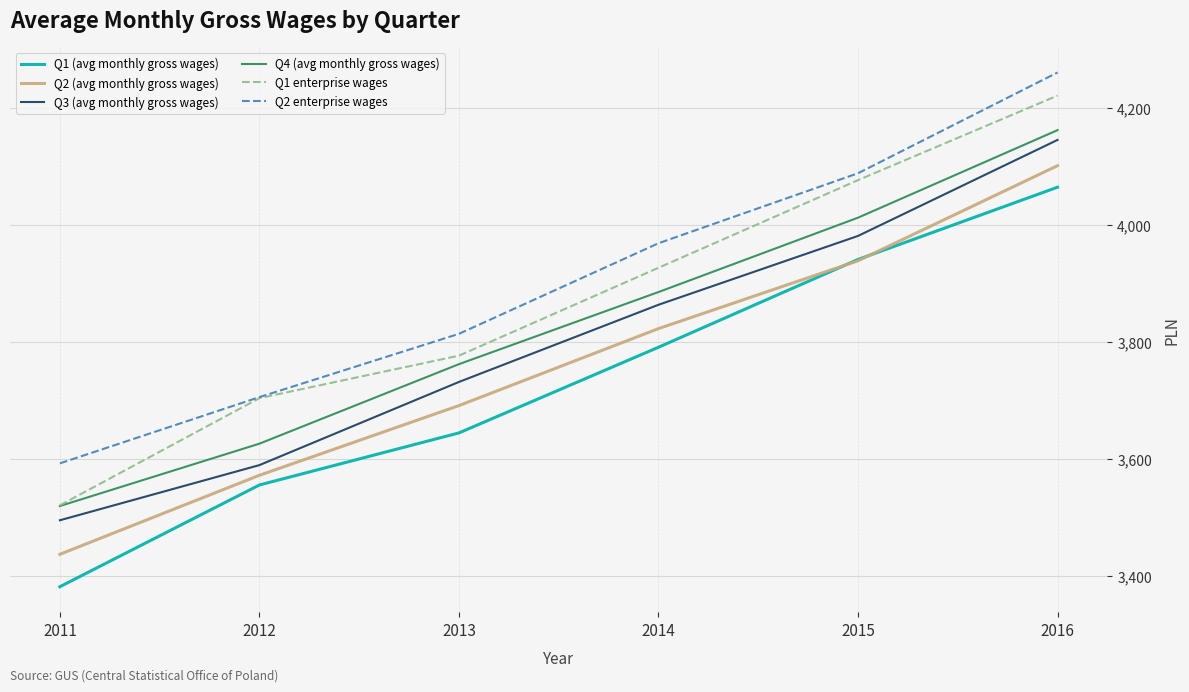

What is the difference between the highest and lowest values at 2014?

177.6